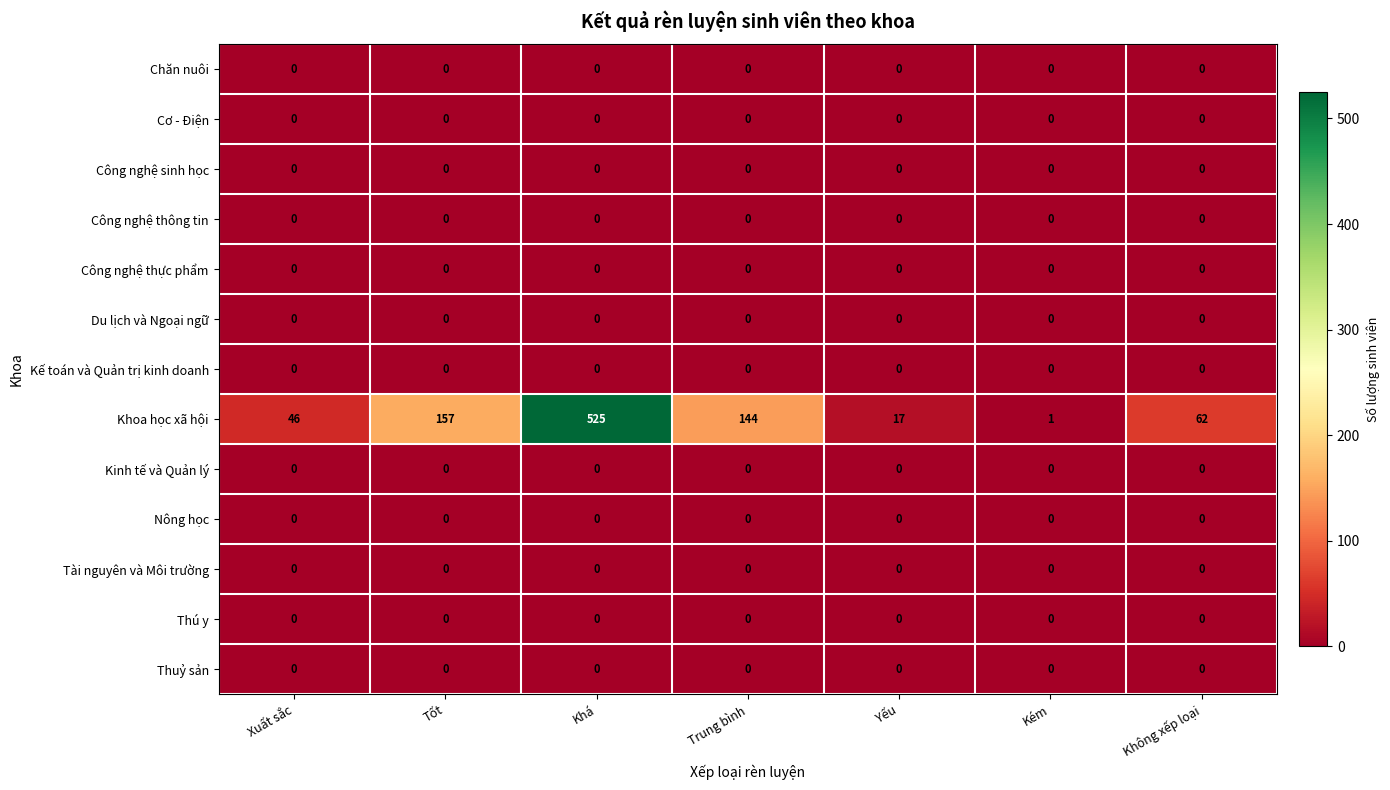

Which series has the largest total across all categories?

Khoa học xã hội